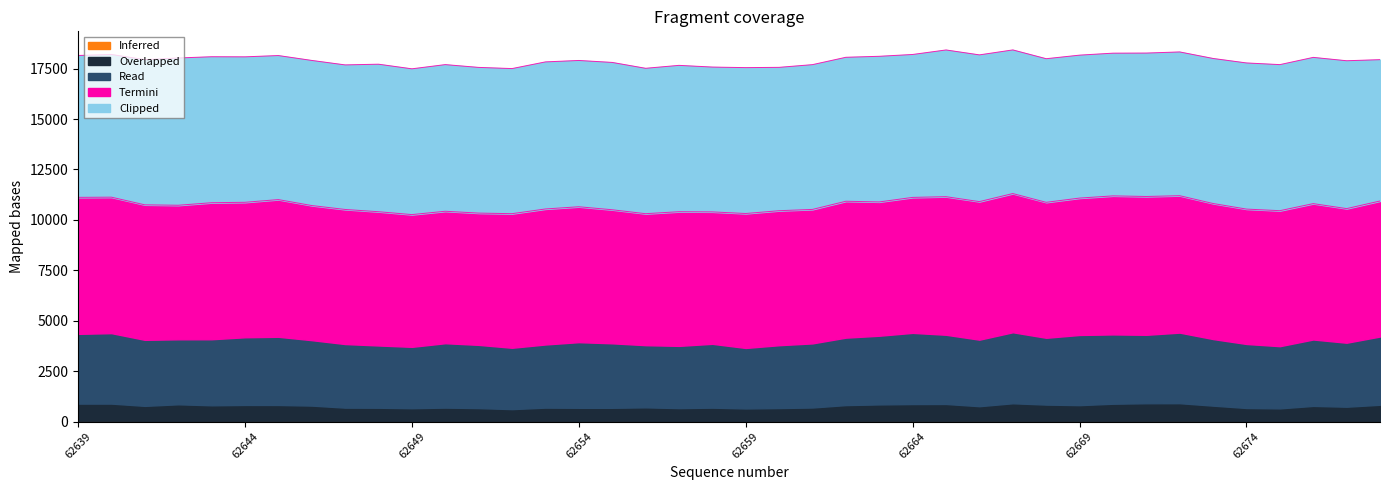

What is the spread (max minus min) of values at 62663?

7213